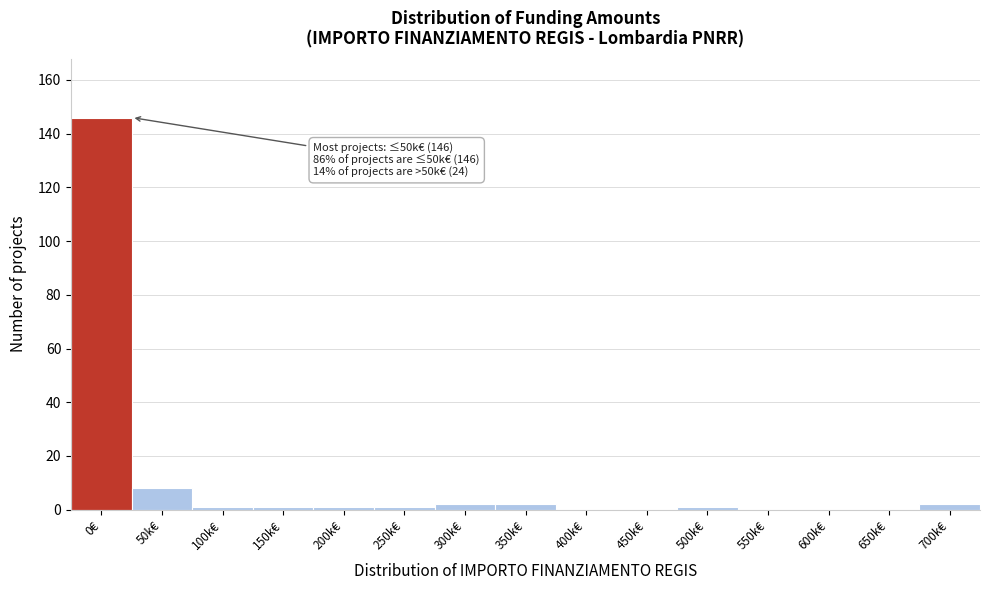

Reading left to right, what are all the values shown in this chart?

0€=146	50k€=8	100k€=1	150k€=1	200k€=1	250k€=1	300k€=2	350k€=2	400k€=0	450k€=0	500k€=1	550k€=0	600k€=0	650k€=0	700k€=2